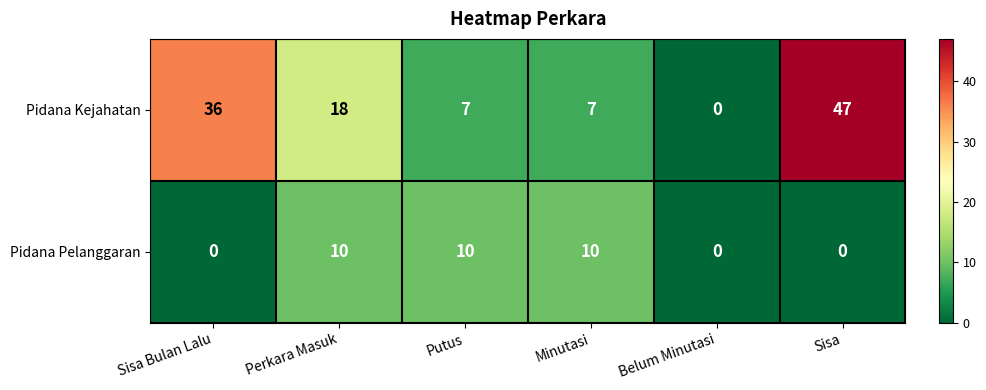

Which series has the widest spread of values?

Pidana Kejahatan